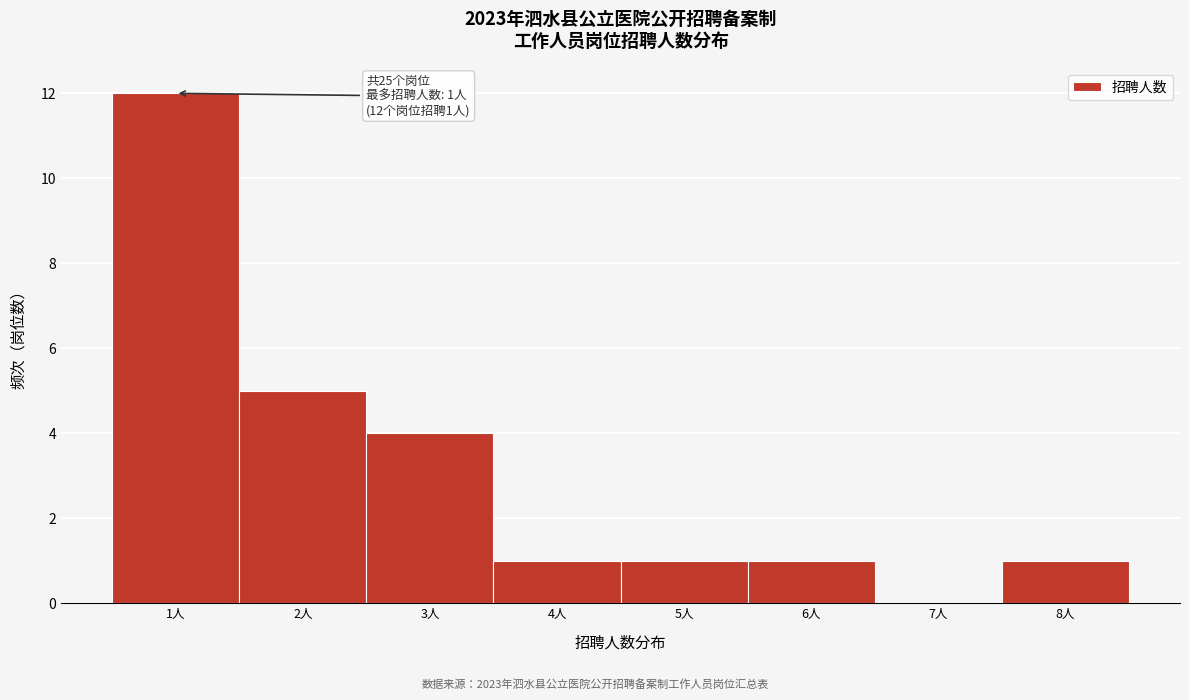

Which range on the x-axis has the tallest bar?

0.5 to 1.5